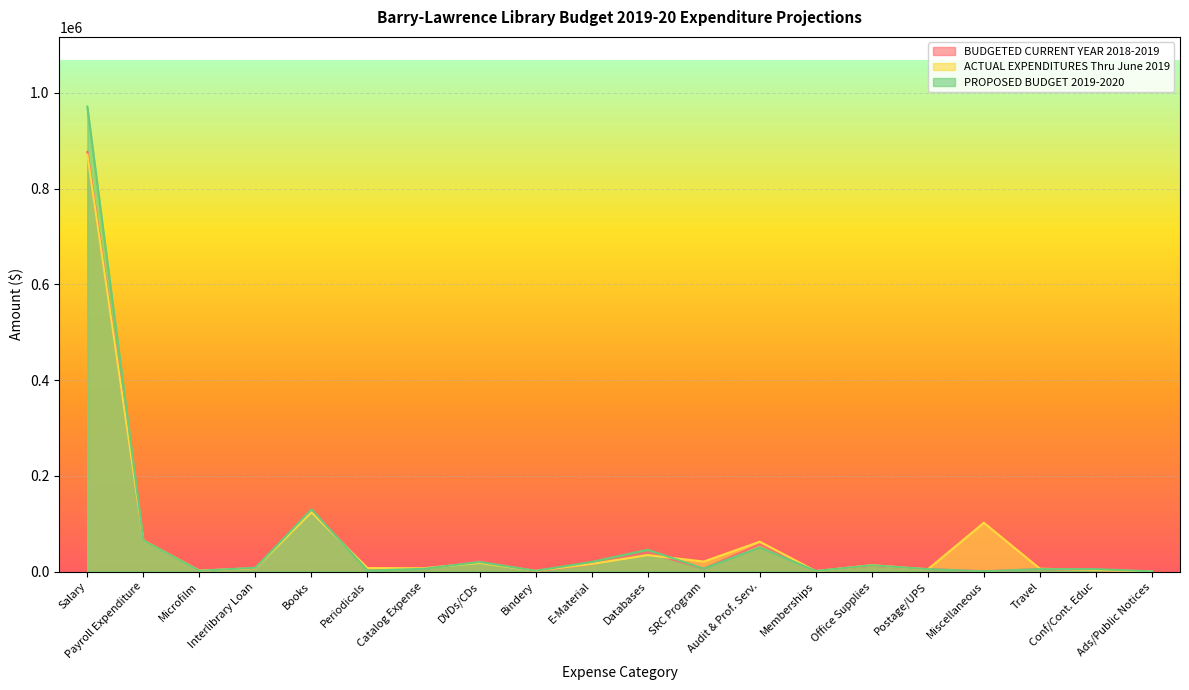

Between Interlibrary Loan and Audit & Prof. Serv., which series saw the biggest shift?

ACTUAL EXPENDITURES Thru June 2019